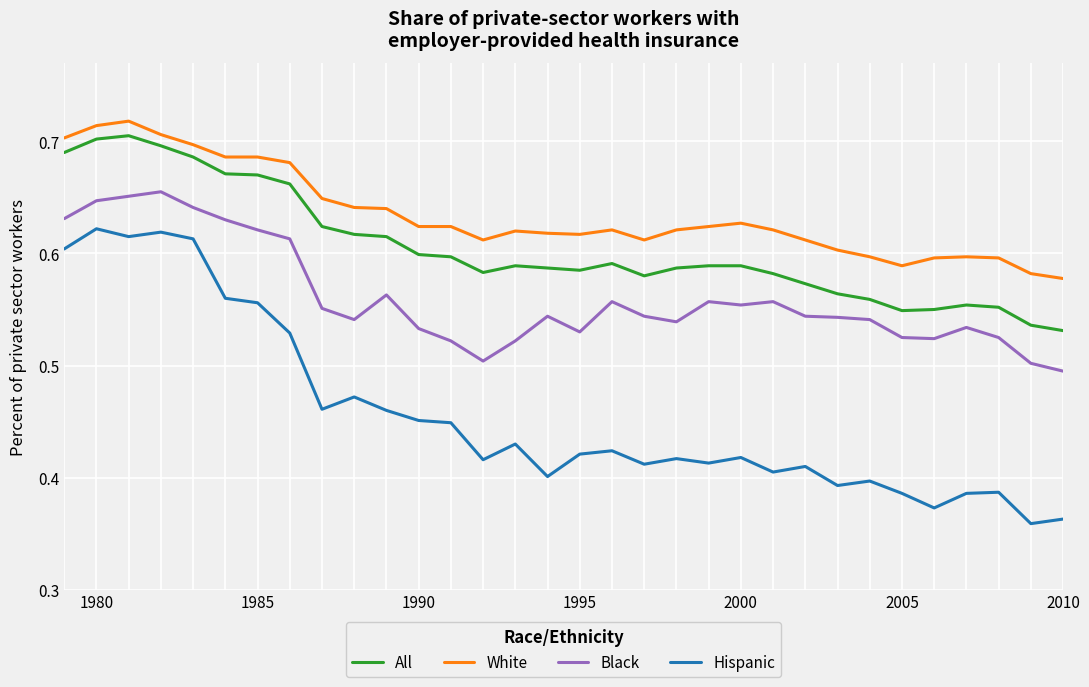

List the series in order of their overall mean, lowest first.

Hispanic, Black, All, White